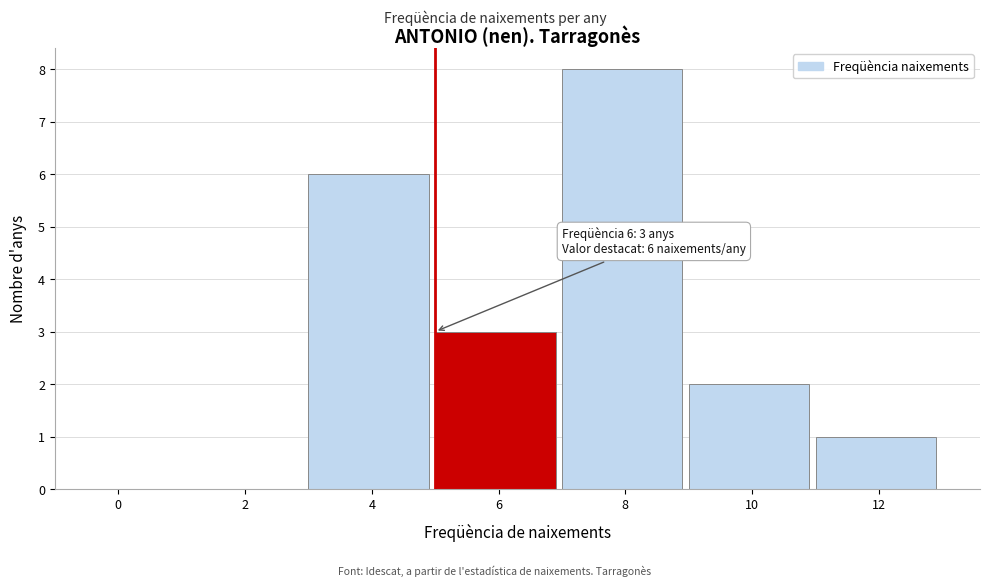

Reading right to left, list all the values displayed in this chart.

12=1	10=2	8=8	6=3	4=6	2=0	0=0